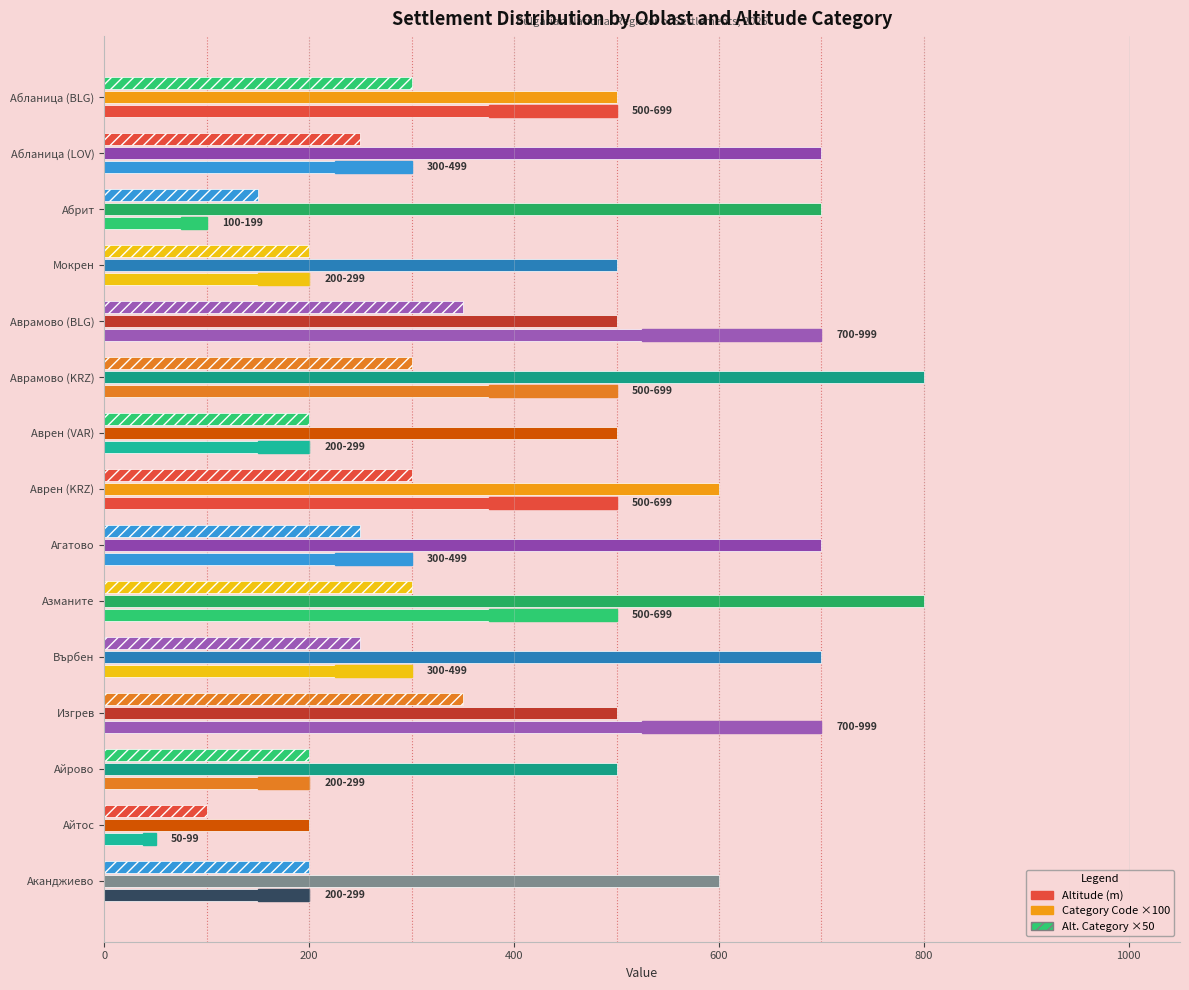

Reading left to right, list all the values displayed in this chart.

Altitude (m): 500	300	100	200	700	500	200	500	300	500	300	700	200	50	200
Category Code ×100: 500	700	700	500	500	800	500	600	700	800	700	500	500	200	600
Alt. Category ×50: 300	250	150	200	350	300	200	300	250	300	250	350	200	100	200